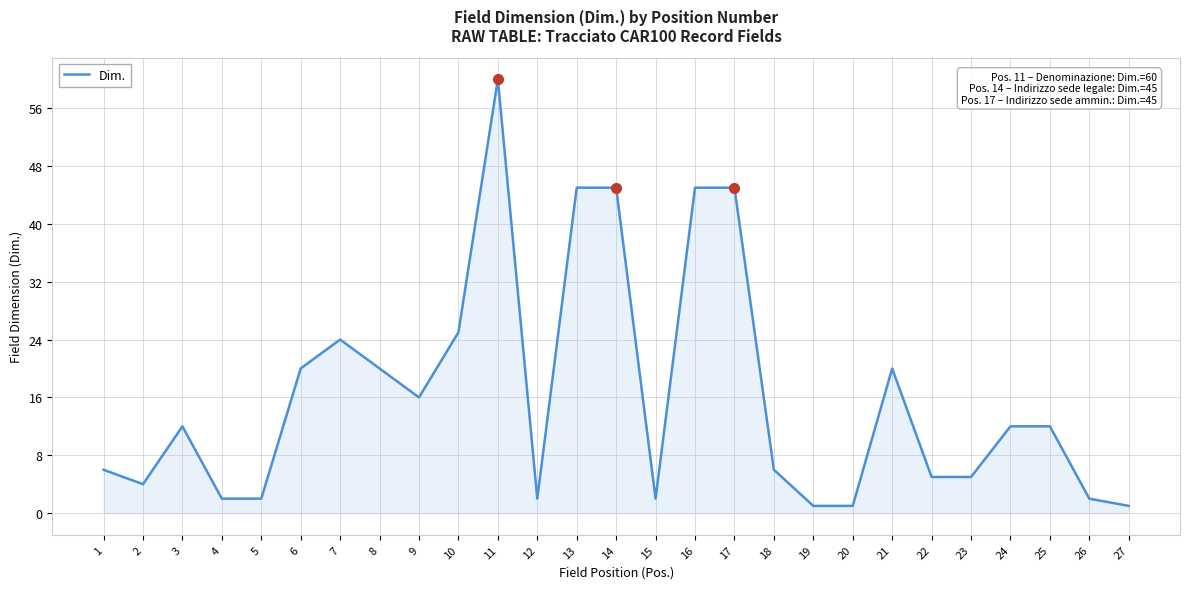

The chart shows a value of 2 at 26. True or false?

True